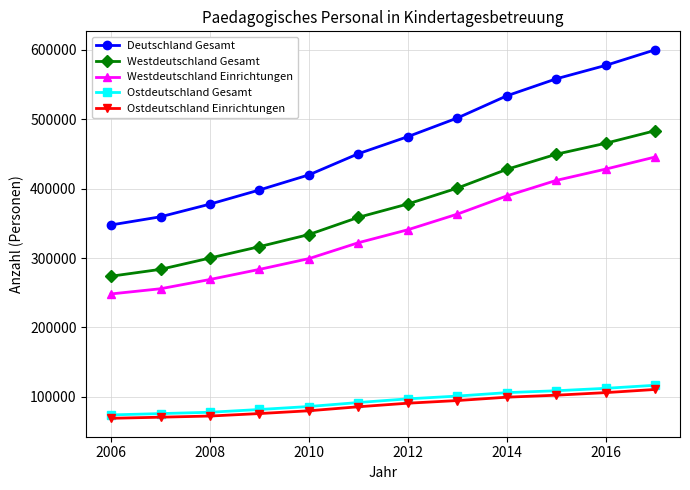

True or false: Westdeutschland Gesamt and Ostdeutschland Einrichtungen intersect in this chart.

False